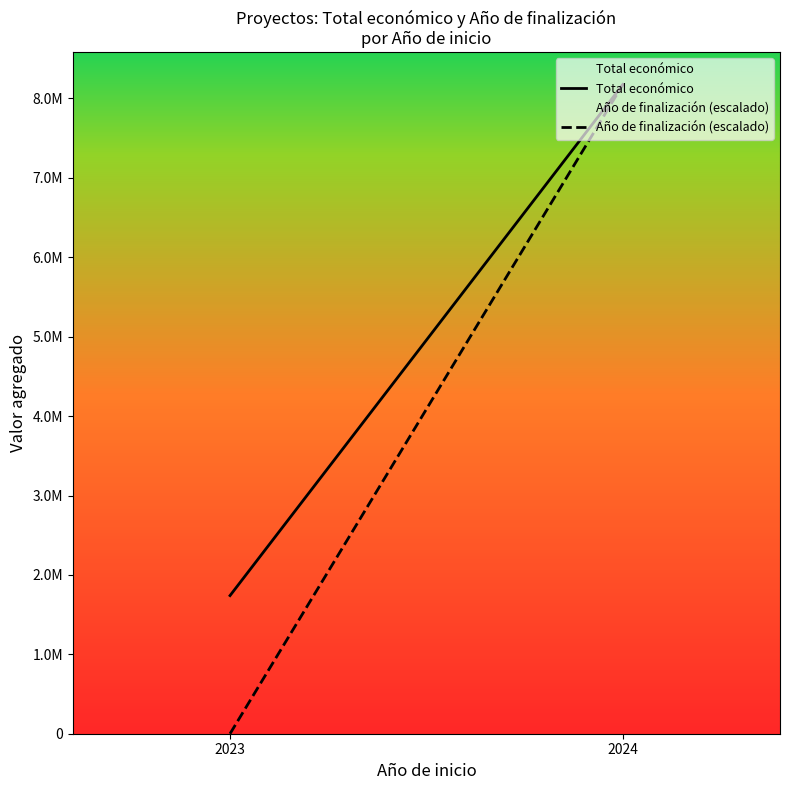

How many Total económico values are between 1739689 and 8176211?

2